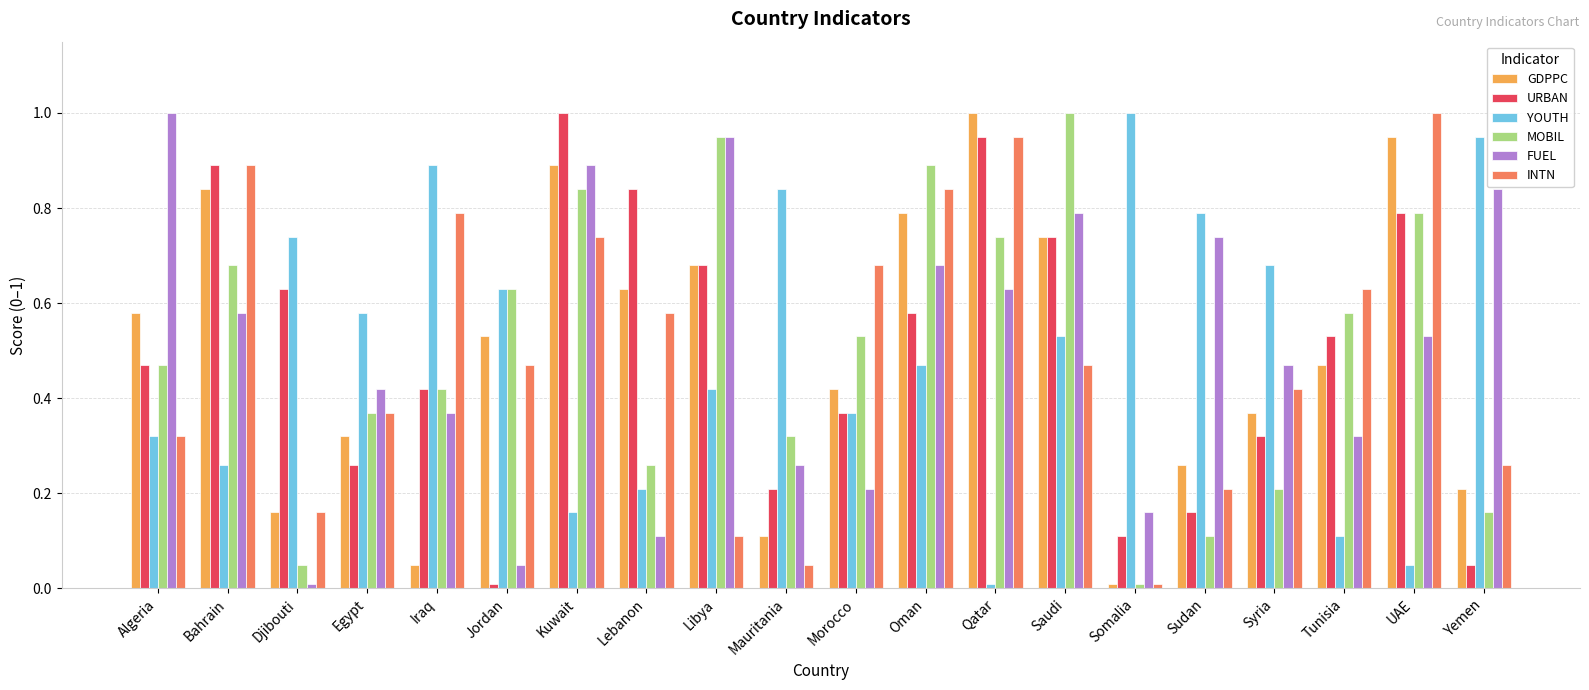

True or false: FUEL has a value of 0.2 at Morocco.

True